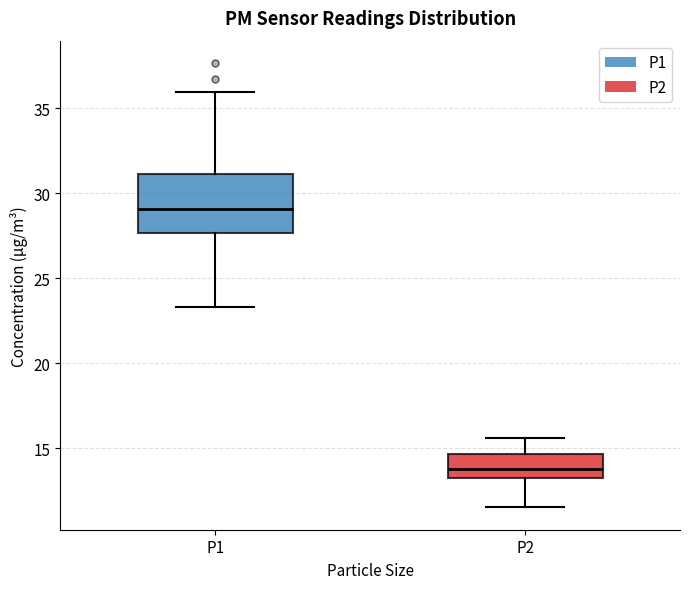

Reading left to right, transcribe this box plot: for each box, give where its median line is, the range the box spans, and where its two whiskers end, as read against the y-axis. The values are not printed on the chart, so give them approximately, as read against the axis.

P1: median 29.0, box 27.5 to 31.0, whiskers 23.5 to 36.0
P2: median 14.0, box 13.0 to 14.5, whiskers 11.5 to 15.5